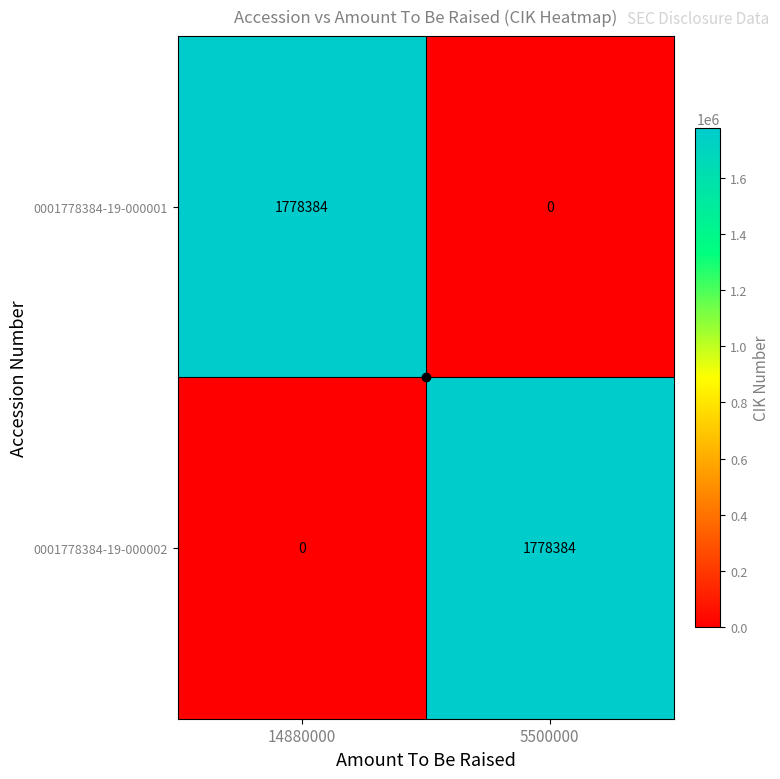

How many categories are shown in the chart?

2